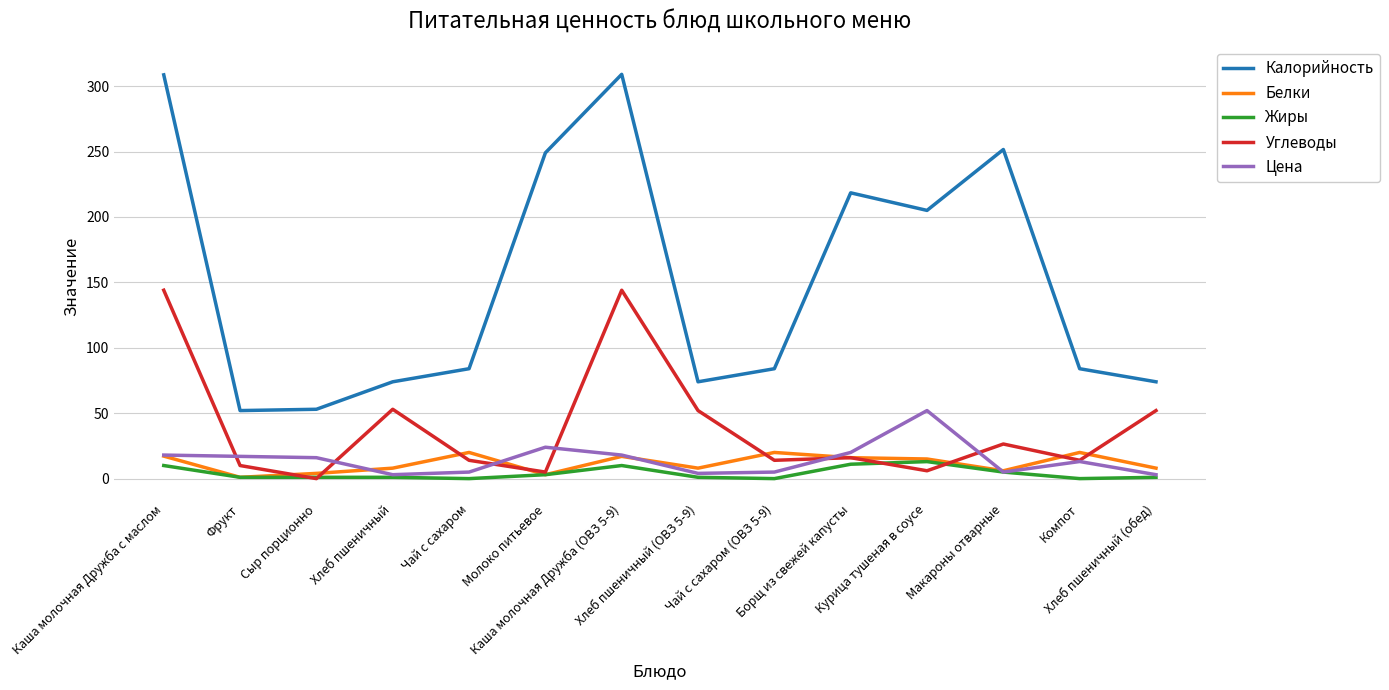

True or false: Углеводы and Калорийность intersect in this chart.

False